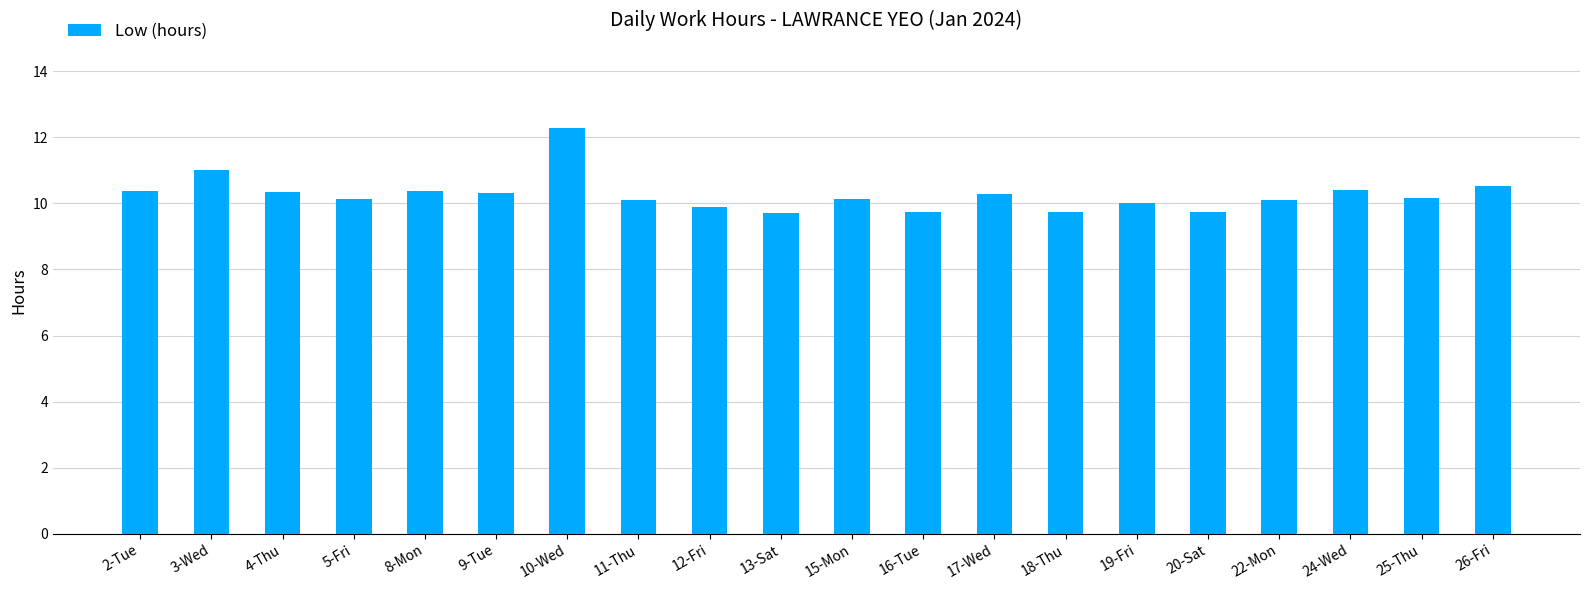

What is the label of the 15th bar from the right?

9-Tue